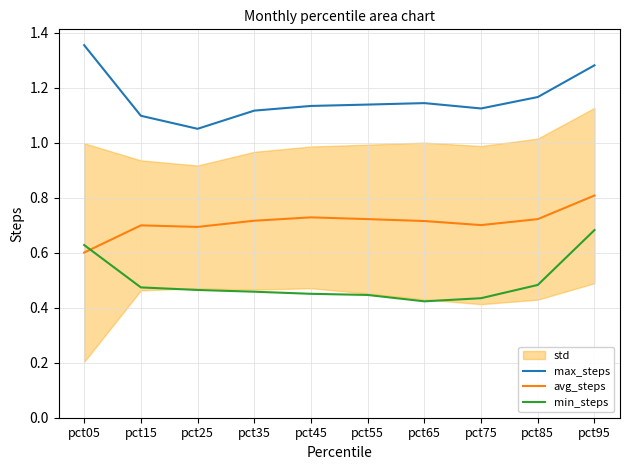

What is the sum of the avg_steps values at pct95 and pct35?

1.5